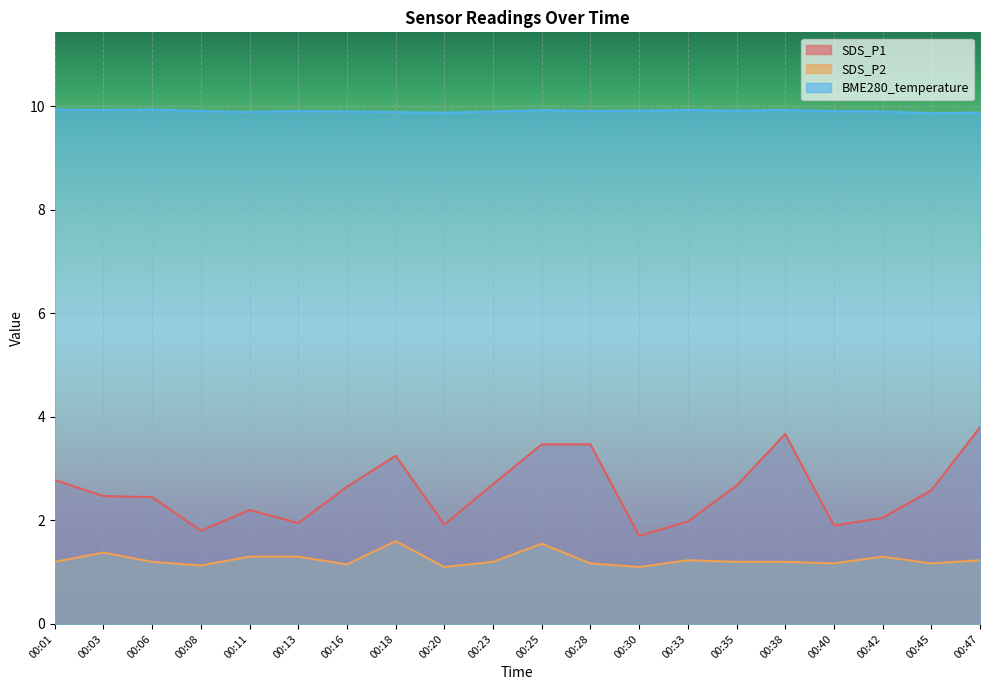

True or false: BME280_temperature and SDS_P2 cross at least once.

False